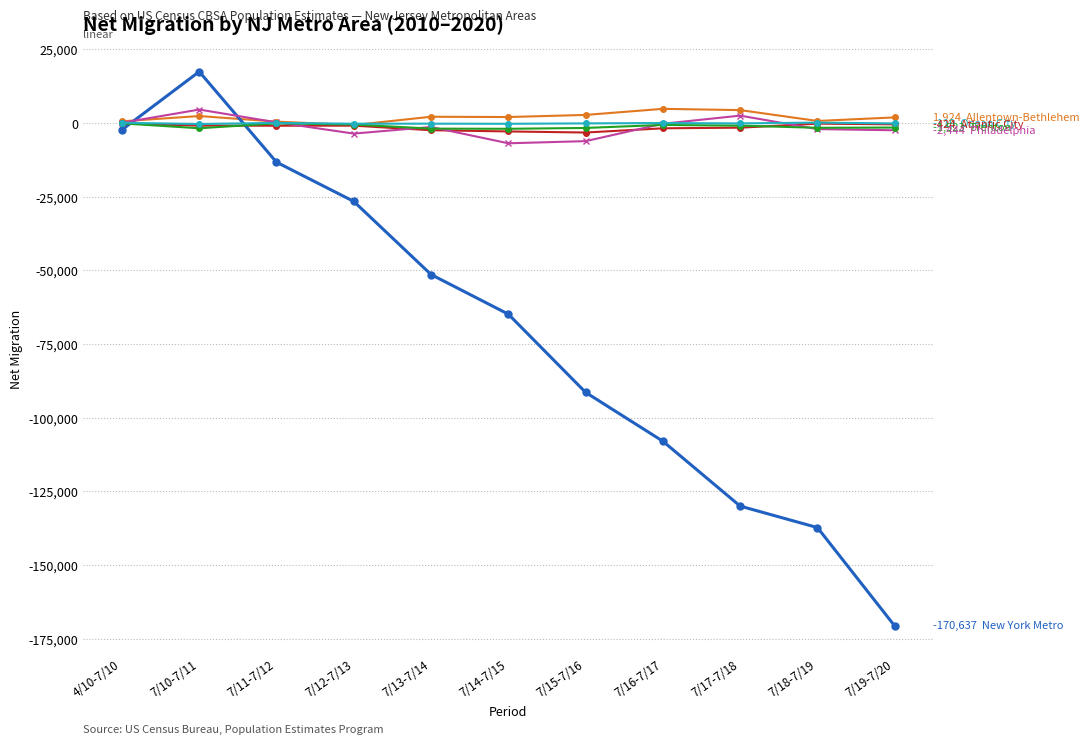

What is the label of the 10th point from the left?

7/18-7/19